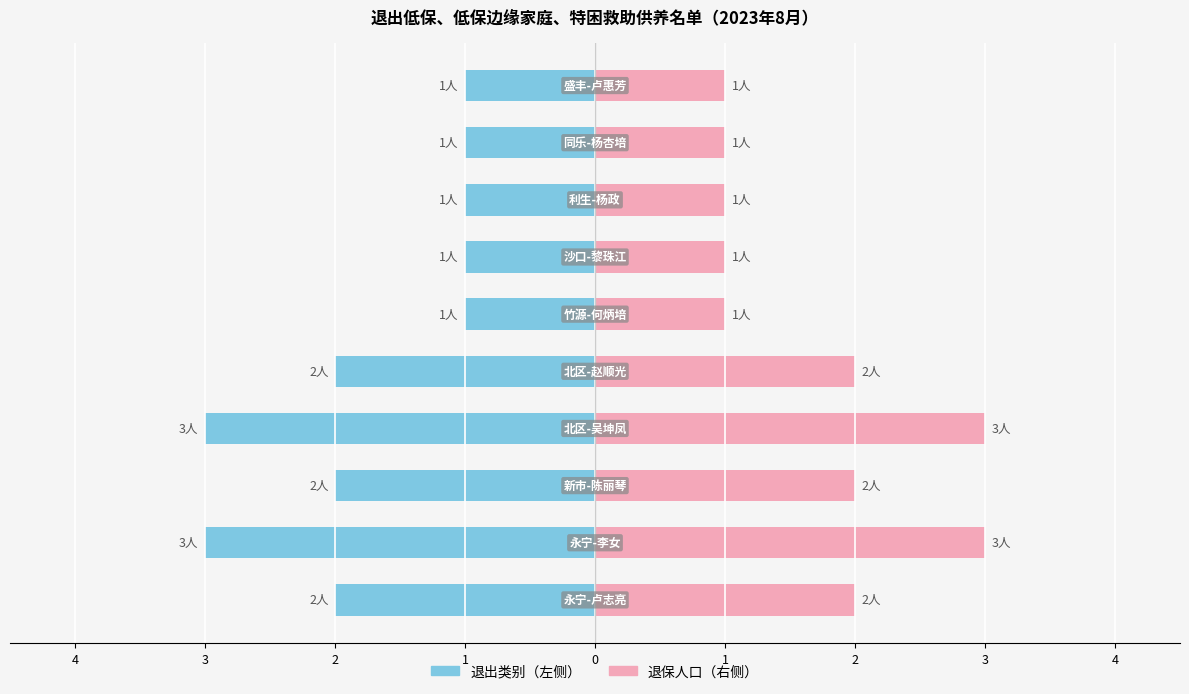

What is the value of the 低保/特困(左) bar at the 1st from the left?

-2